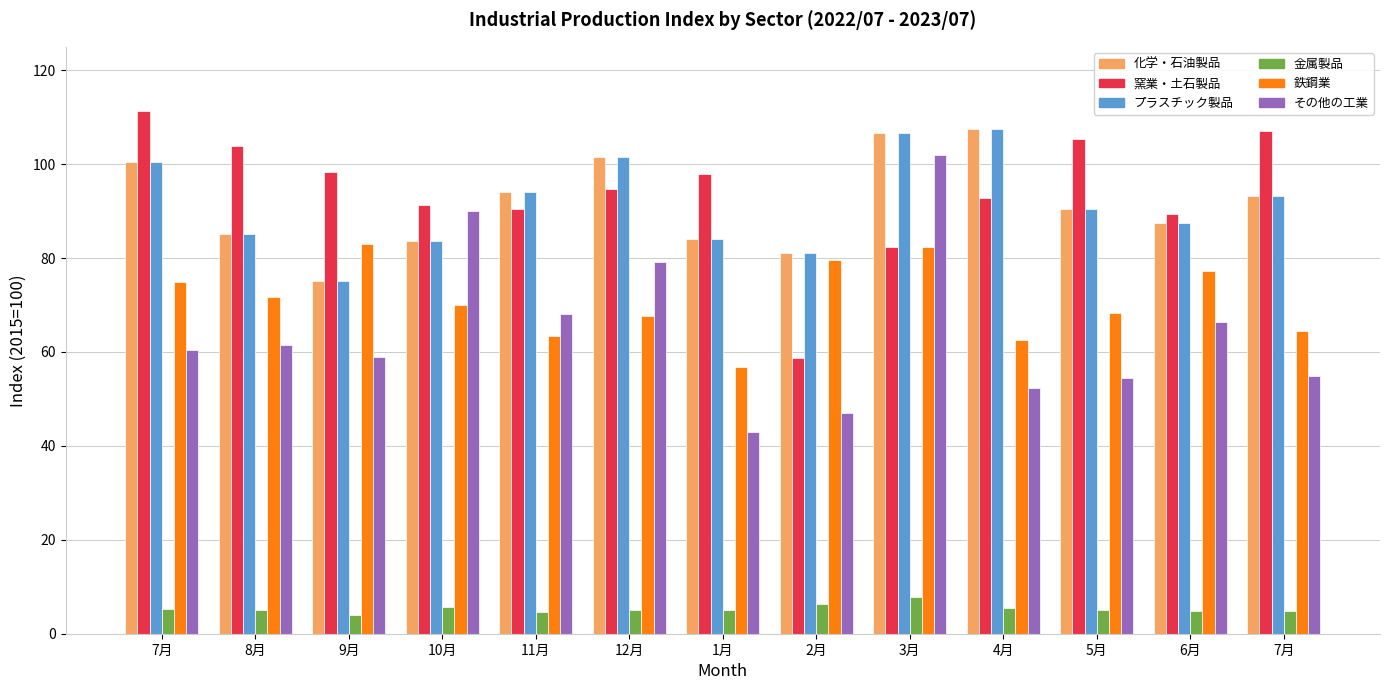

Which category has the highest value across all series?

7月